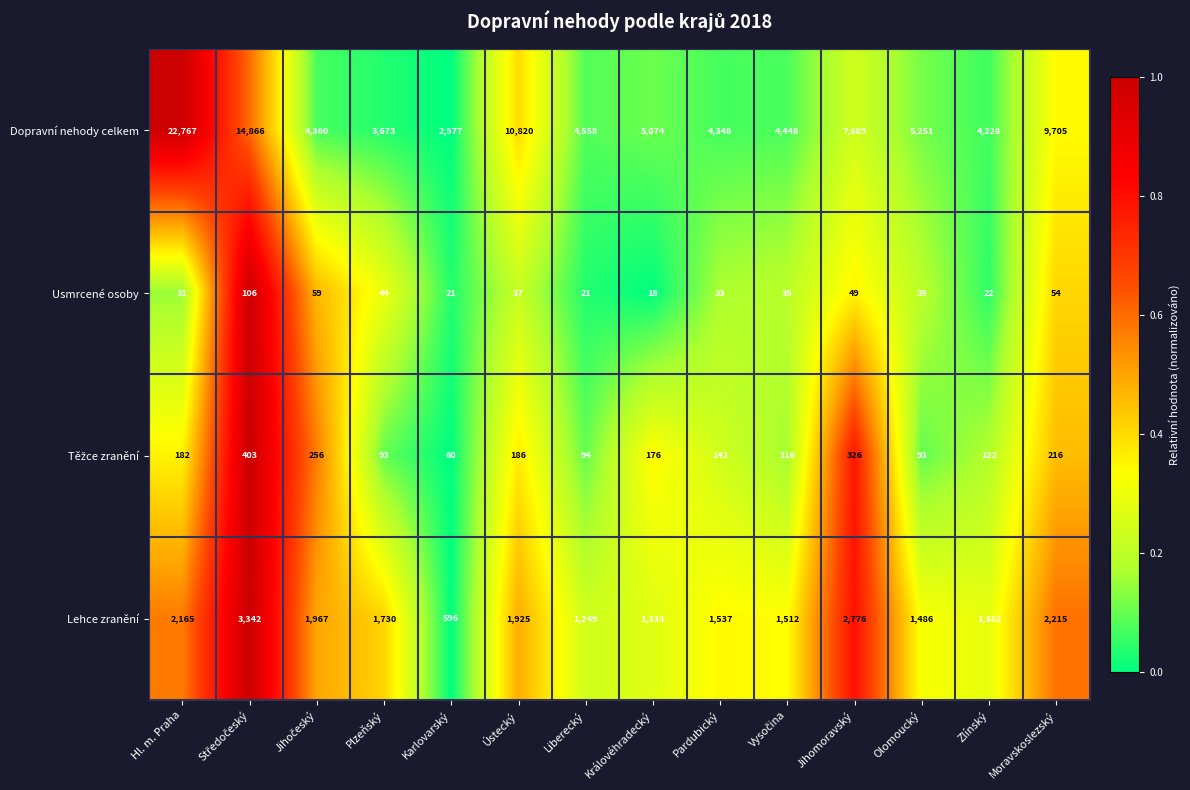

What is the maximum value shown in the chart?

22767